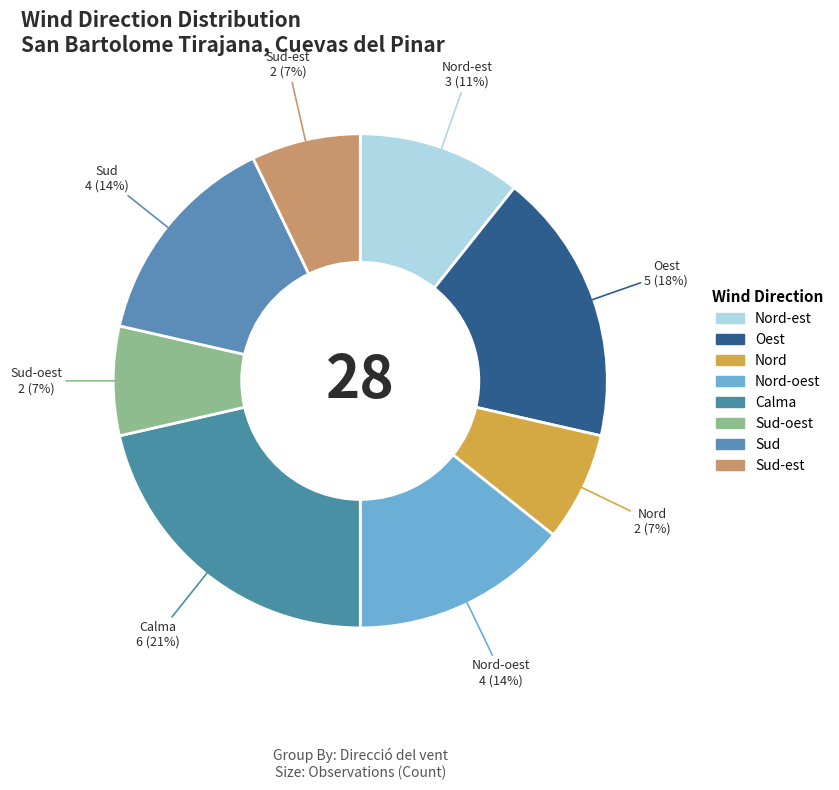

Is it true that Sud-oest is 7% of the pie?

True